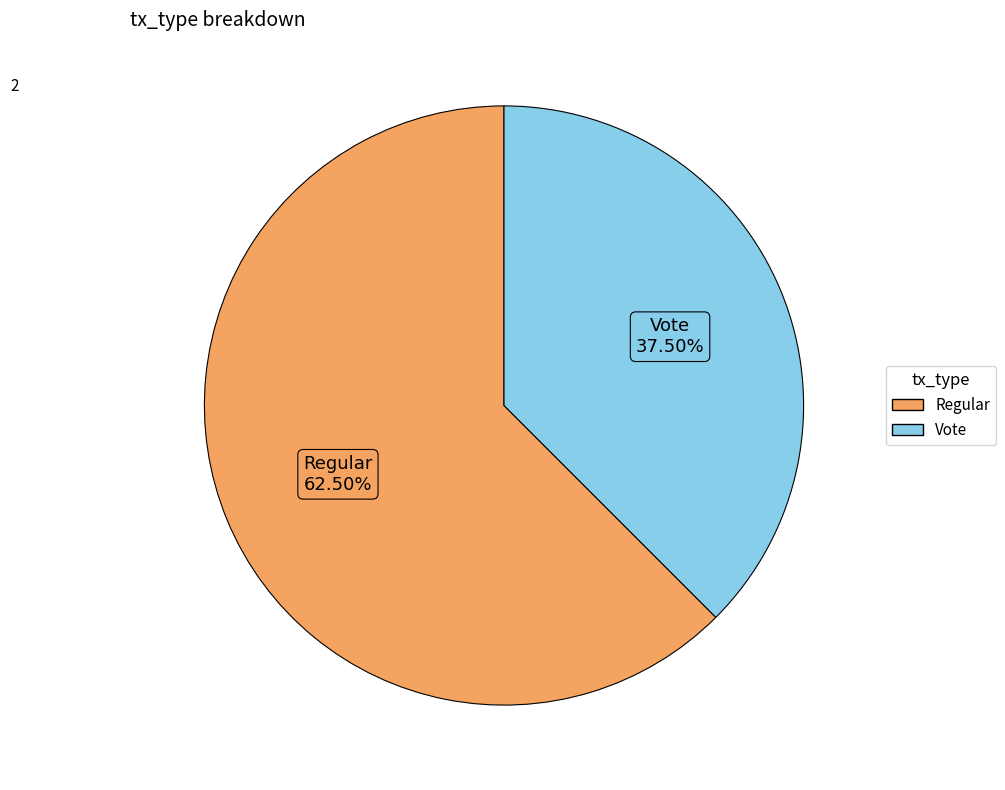

What is the smallest slice in the pie chart?

Vote